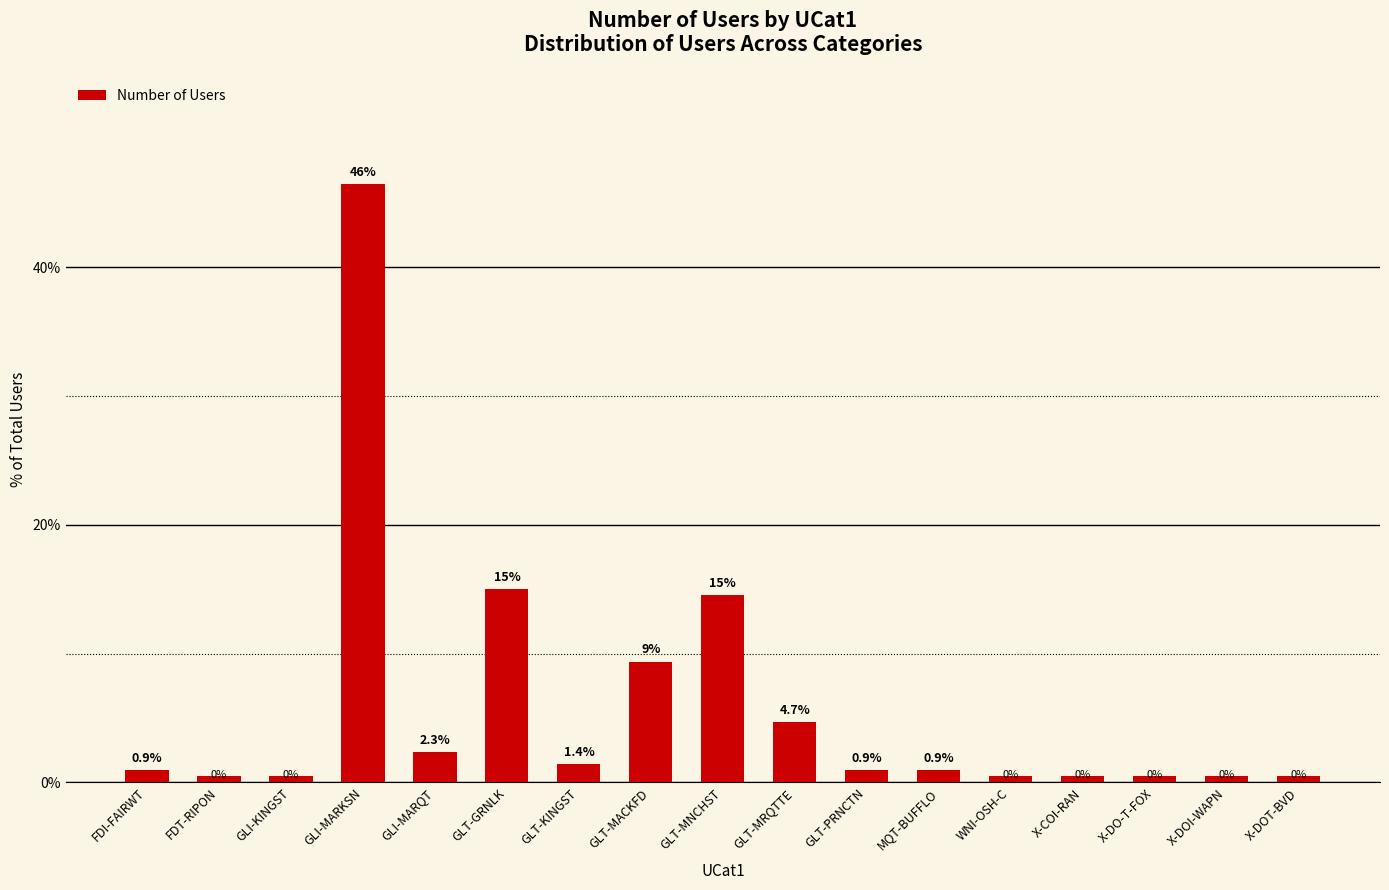

What is the greatest value displayed?

46.5